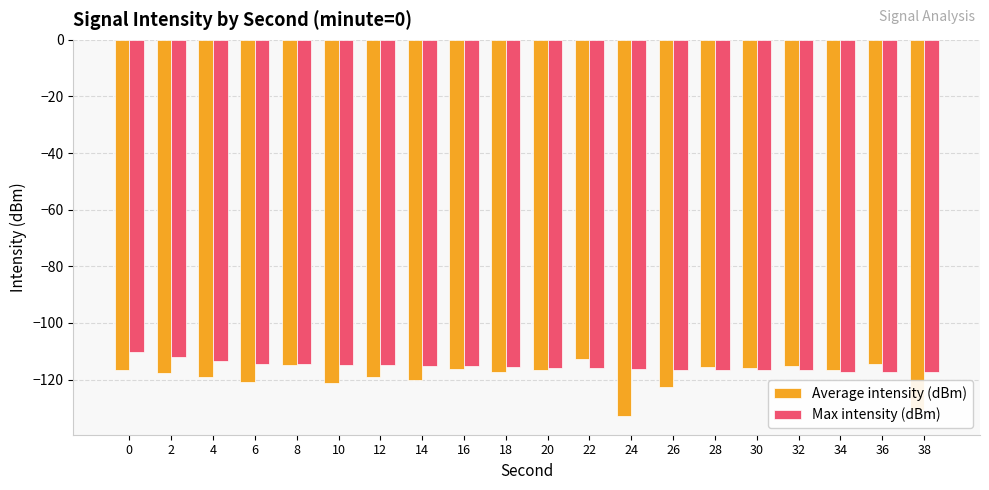

What is the difference between the maximum and minimum values in the Average intensity (dBm) series?

20.2